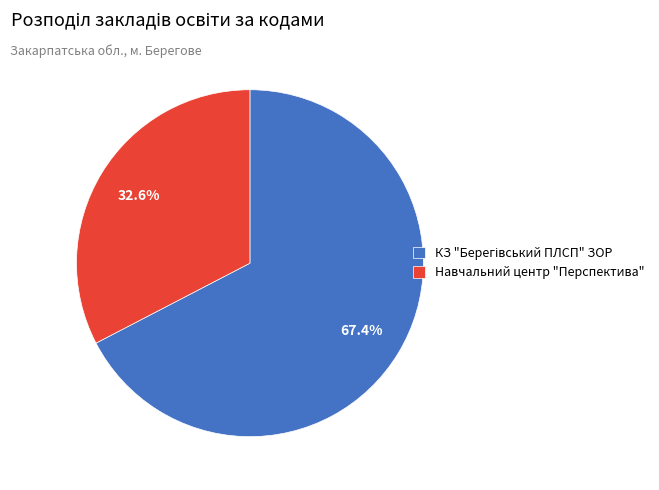

Does Навчальний центр "Перспектива" account for over 50% of the chart?

No